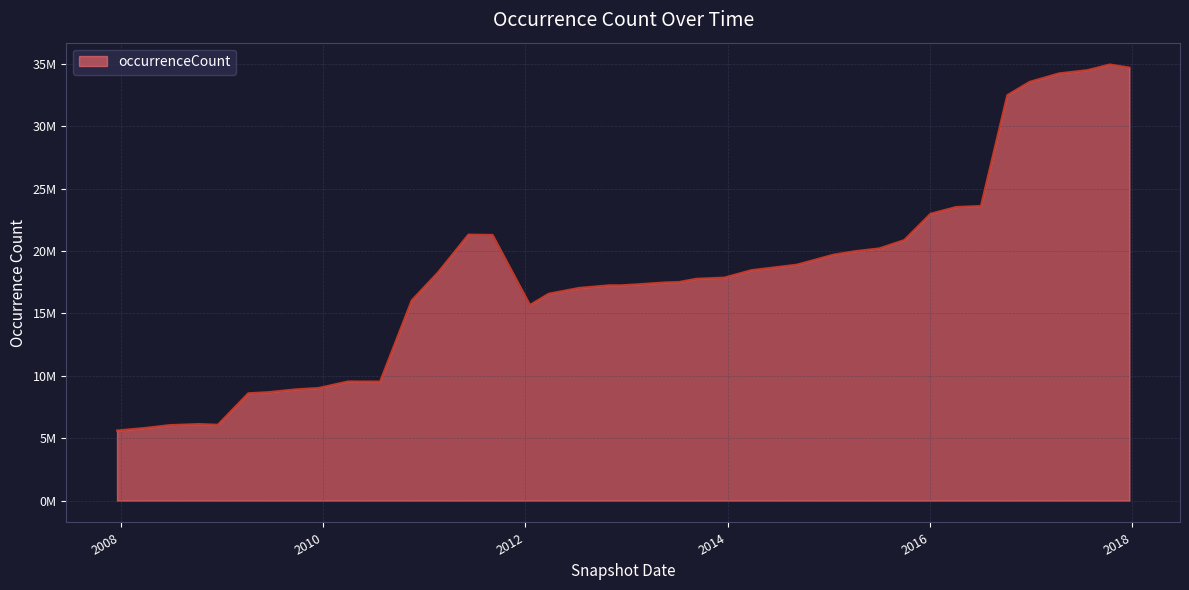

Does the chart have visible grid lines?

Yes